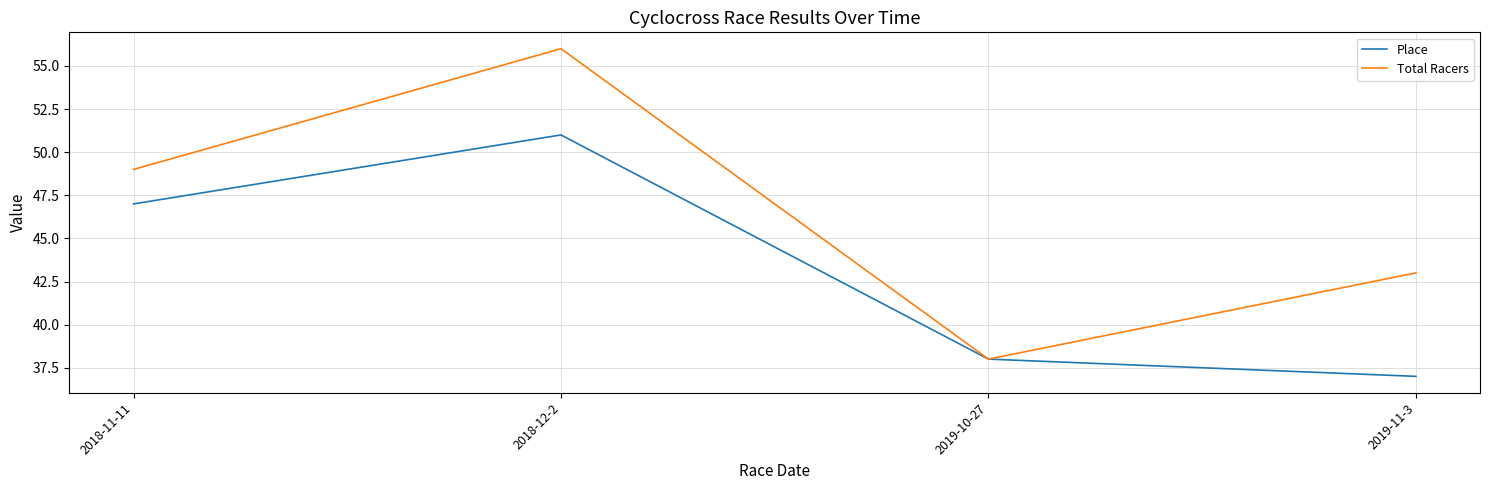

What is the maximum value for Place?

51